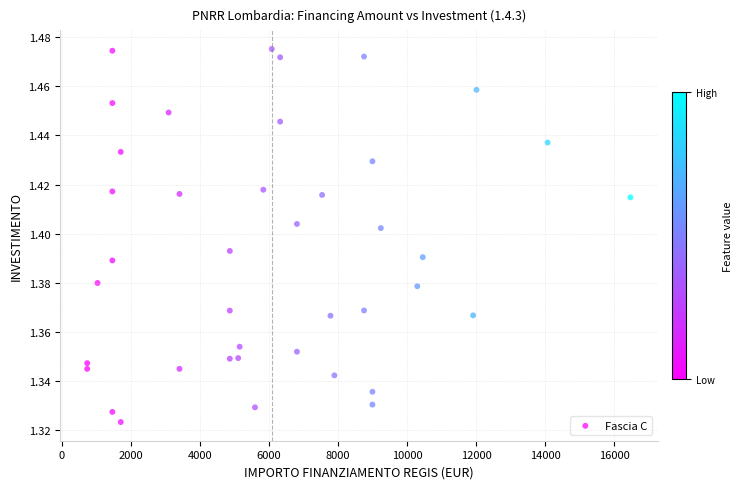

What is the range of X values (max minus min)?

15735.0